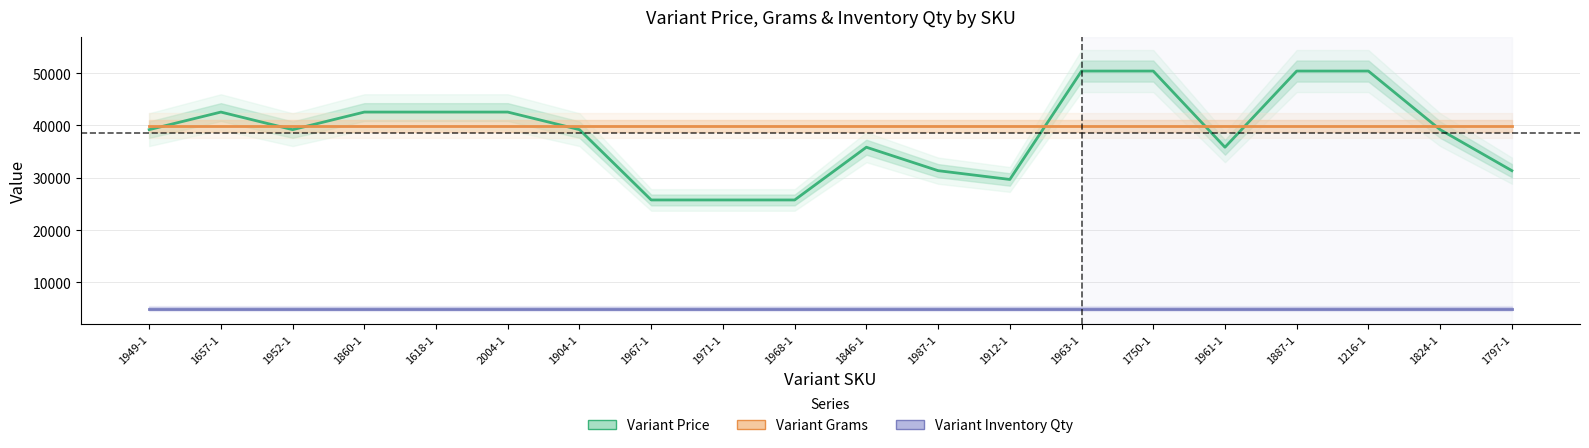

True or false: Variant Inventory Qty has more than 2 interior local peaks.

False